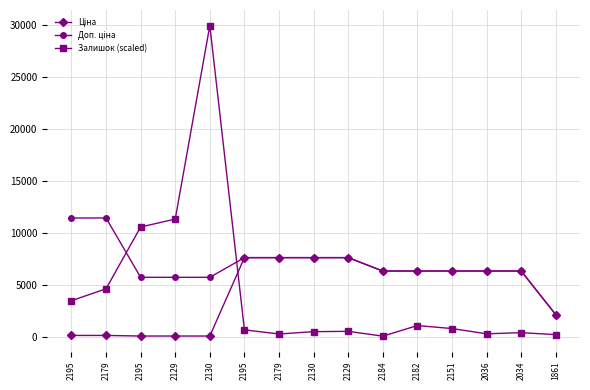

Where do Ціна and Залишок (scaled) first cross each other?

2130 and 2195